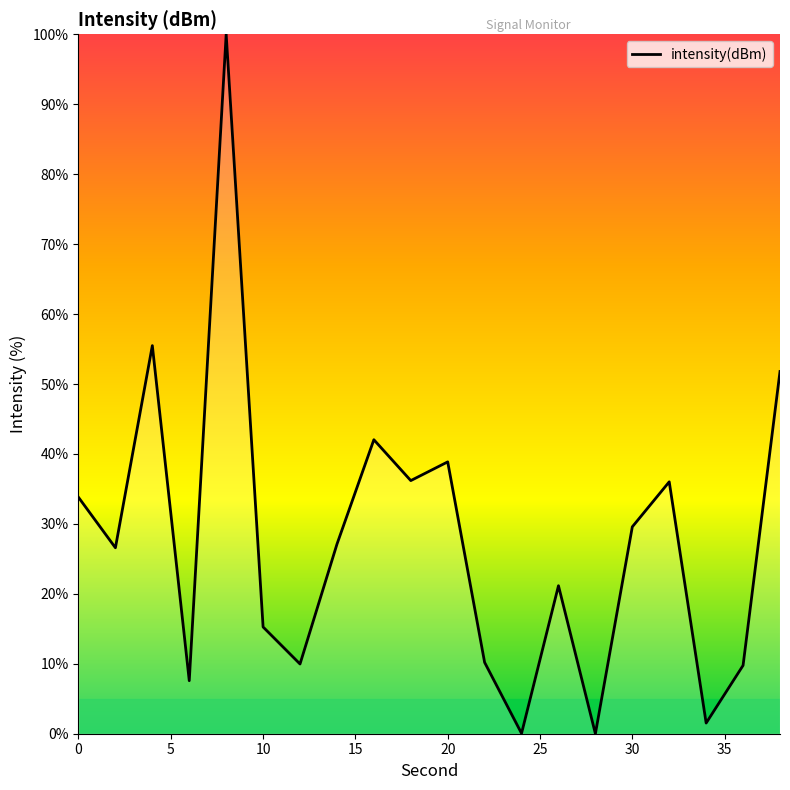

What is the greatest value displayed?

100.0